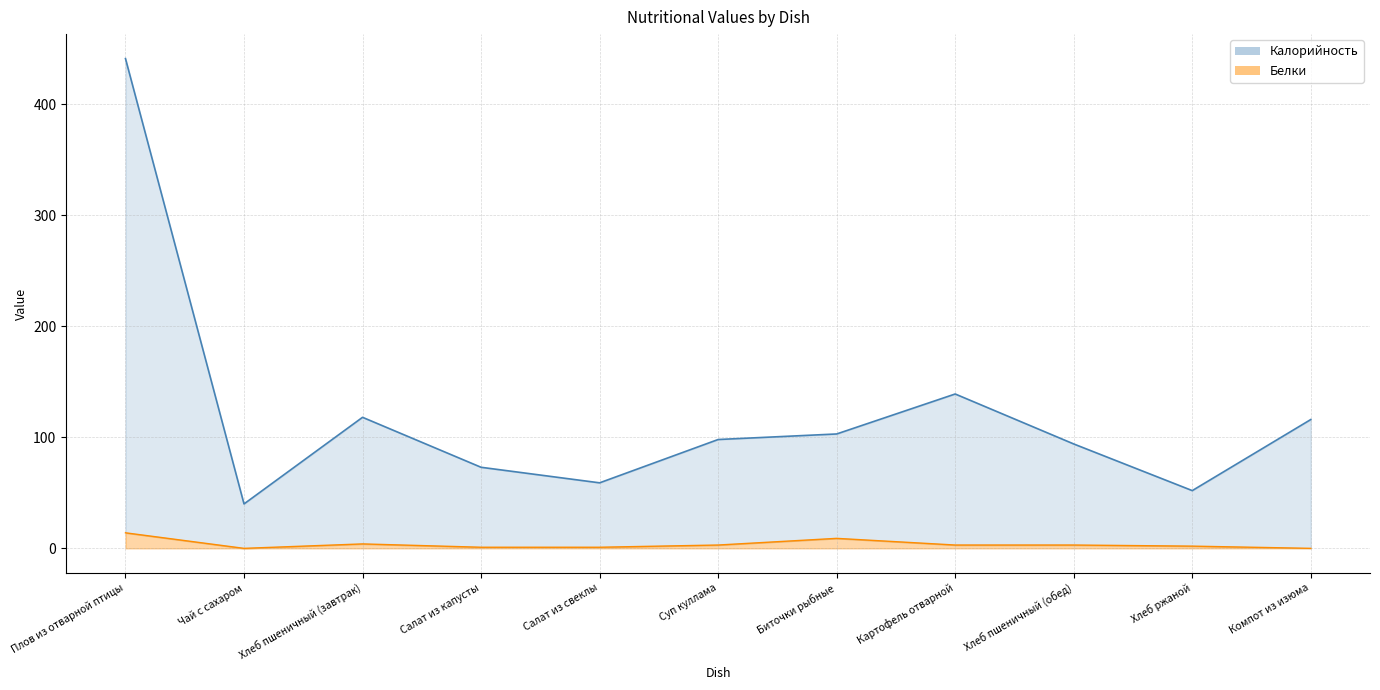

How many values in the Белки series exceed 3?

3